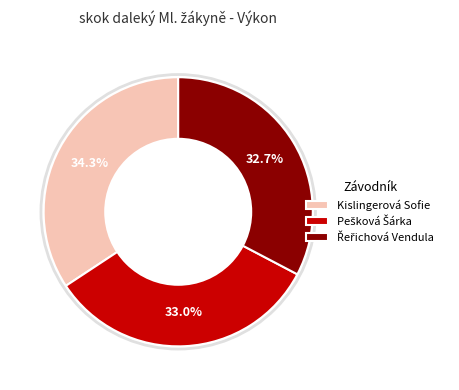

How many segments does this pie chart have?

3